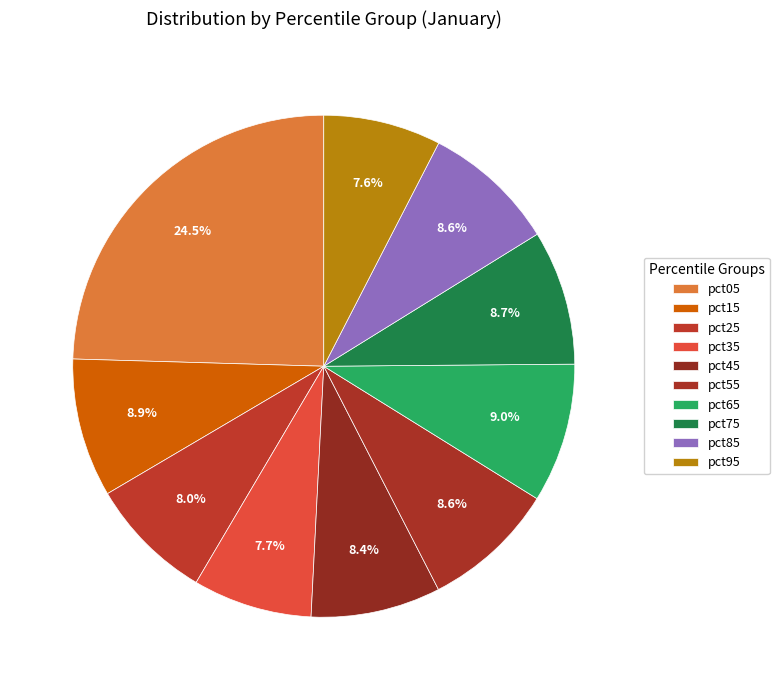

Which slice is the largest?

pct05